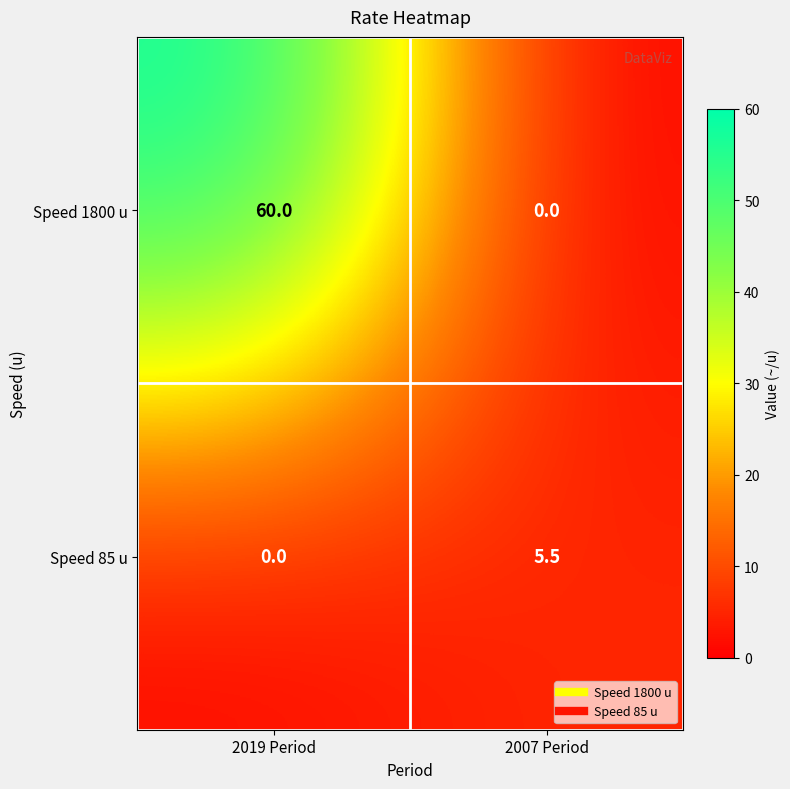

The Speed 85 u series shows -3.6 at 2019 Period. True or false?

False